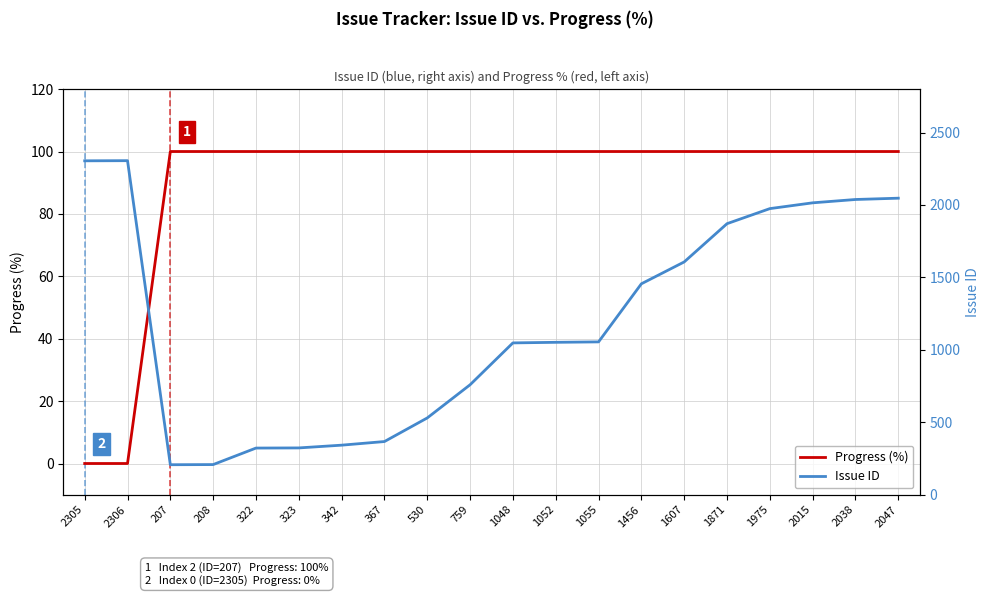

Where is the first local minimum for Issue ID?

207